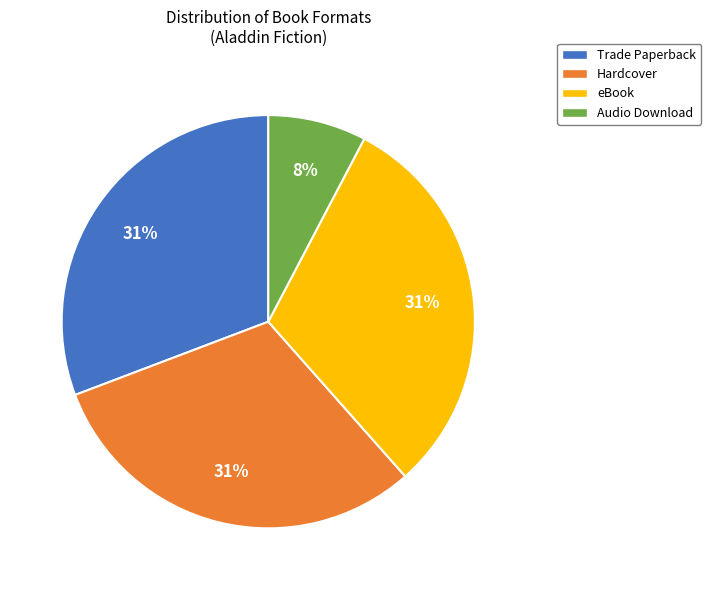

What is the ratio of the value at Hardcover to the value at eBook?

1.0